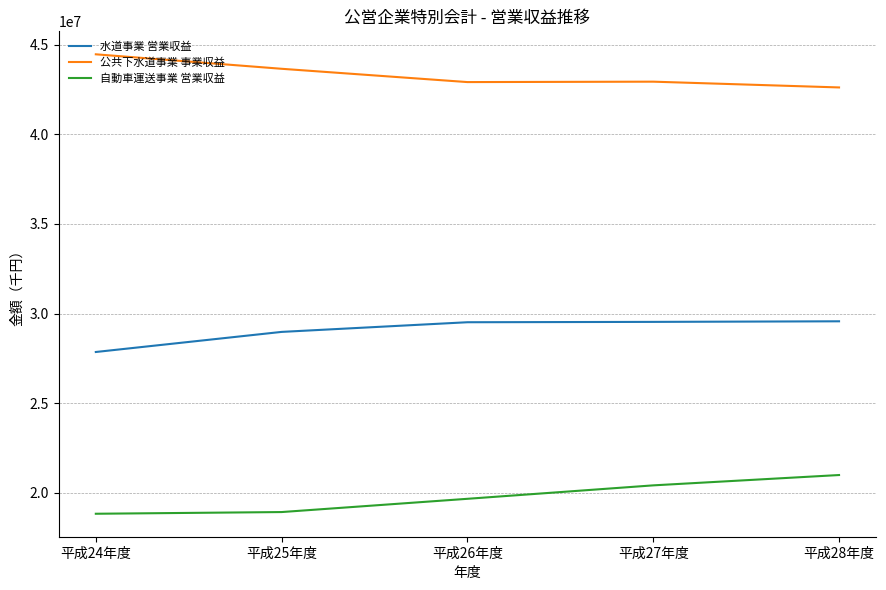

The 自動車運送事業 営業収益 series shows 34294802 at 平成28年度. True or false?

False